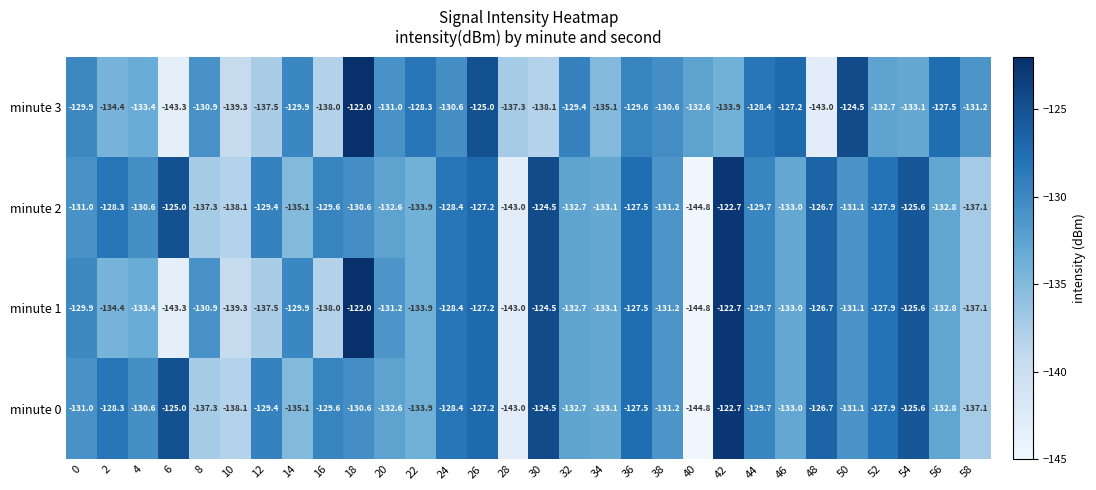

What is the difference between the highest and lowest values at 24?

2.2